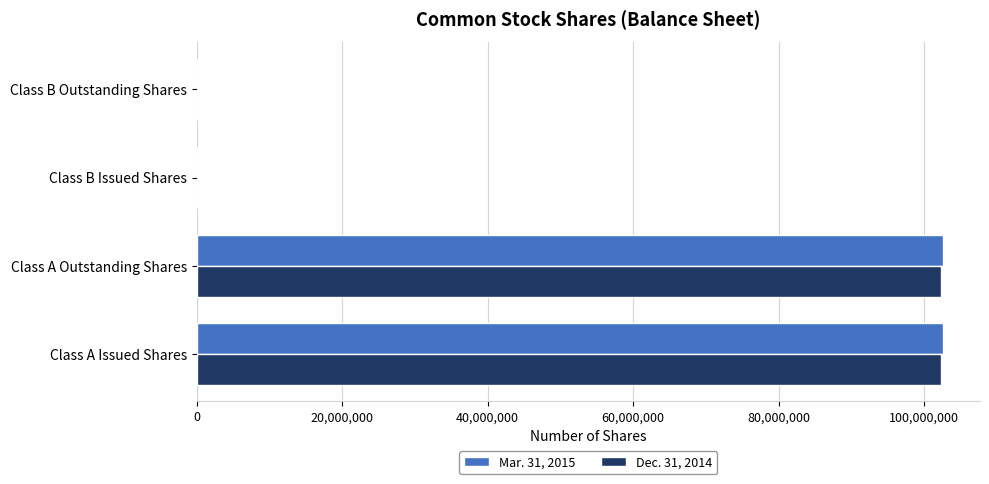

Count the number of categories in the chart.

4